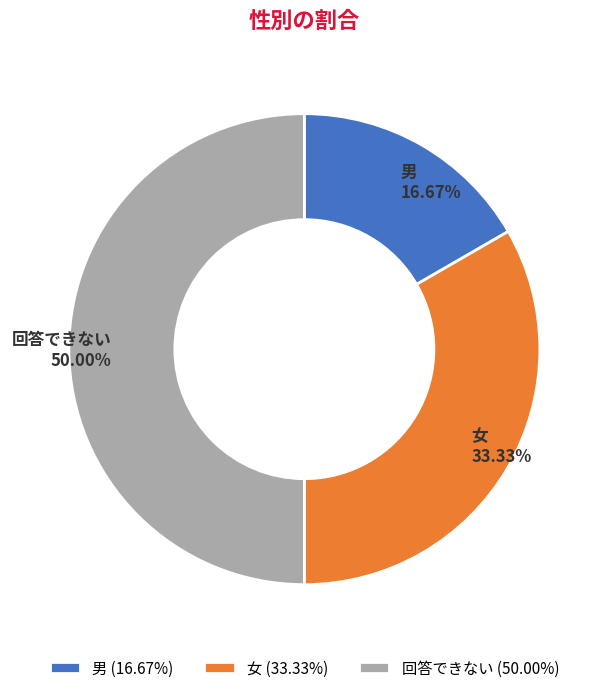

To the nearest percent, what is the combined percentage of 男 and 回答できない?

67%